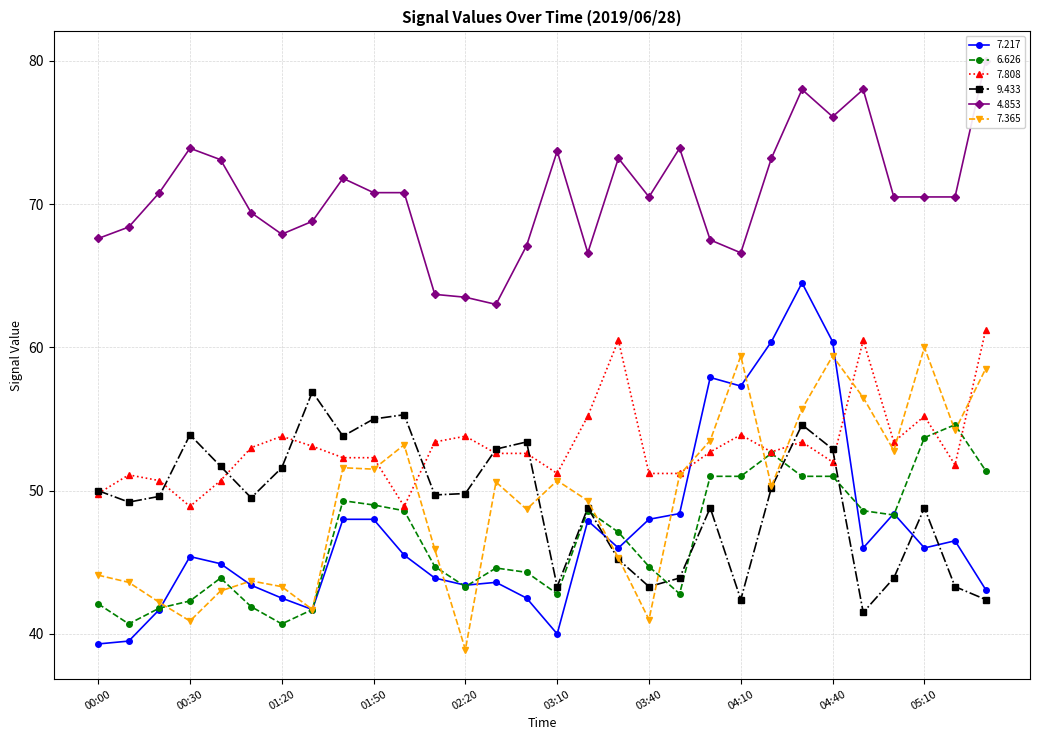

How many interior local valleys does the   9.433 series have?

8